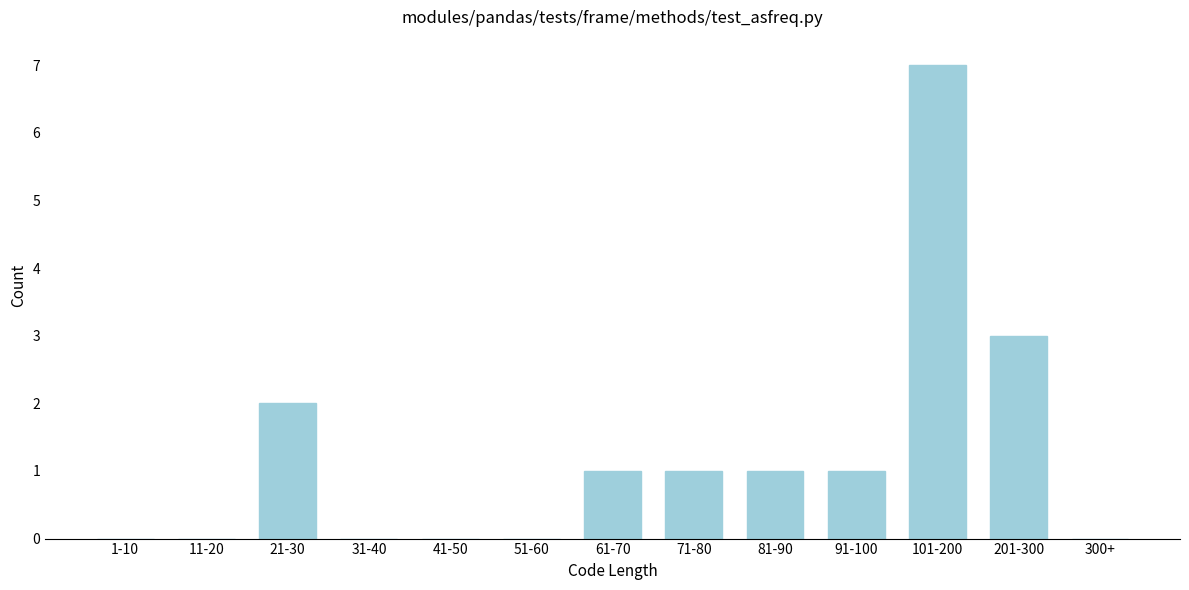

Reading left to right, list all the values displayed in this chart.

1-10=0	11-20=0	21-30=2	31-40=0	41-50=0	51-60=0	61-70=1	71-80=1	81-90=1	91-100=1	101-200=7	201-300=3	300+=0